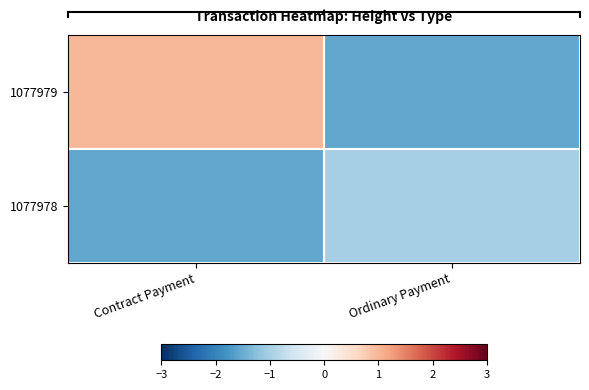

Reading left to right, what are all the values shown in this chart?

1077979: Contract Payment=1.0	Ordinary Payment=-1.6
1077978: Contract Payment=-1.6	Ordinary Payment=-1.0